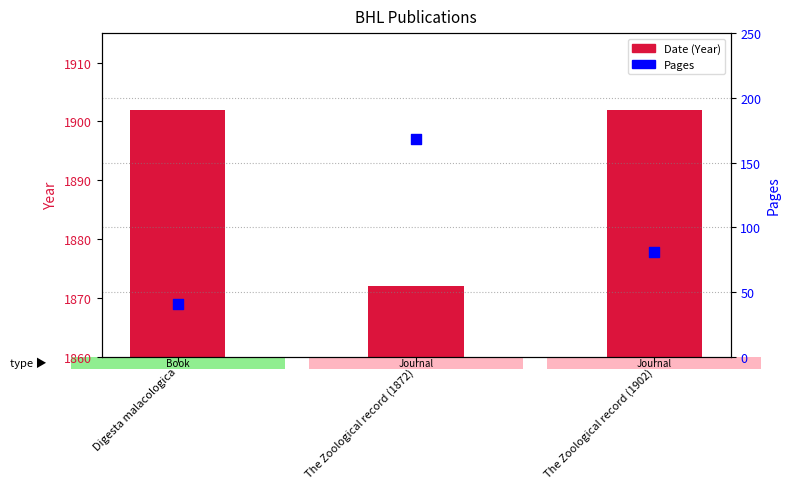

Which series contains the lowest Y value?

Pages